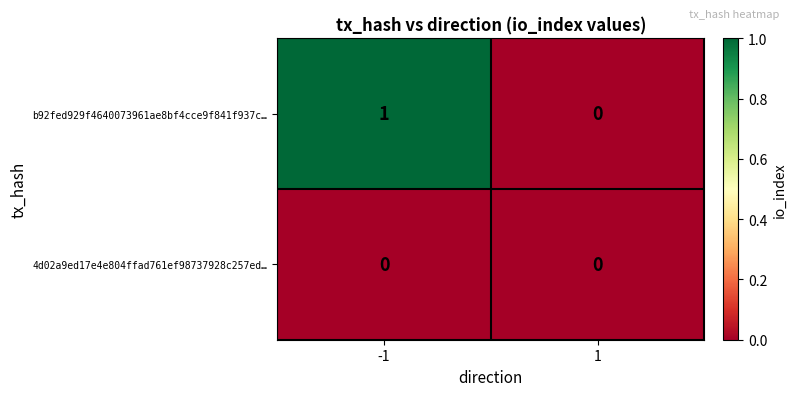

Which label corresponds to the largest value in the chart?

-1